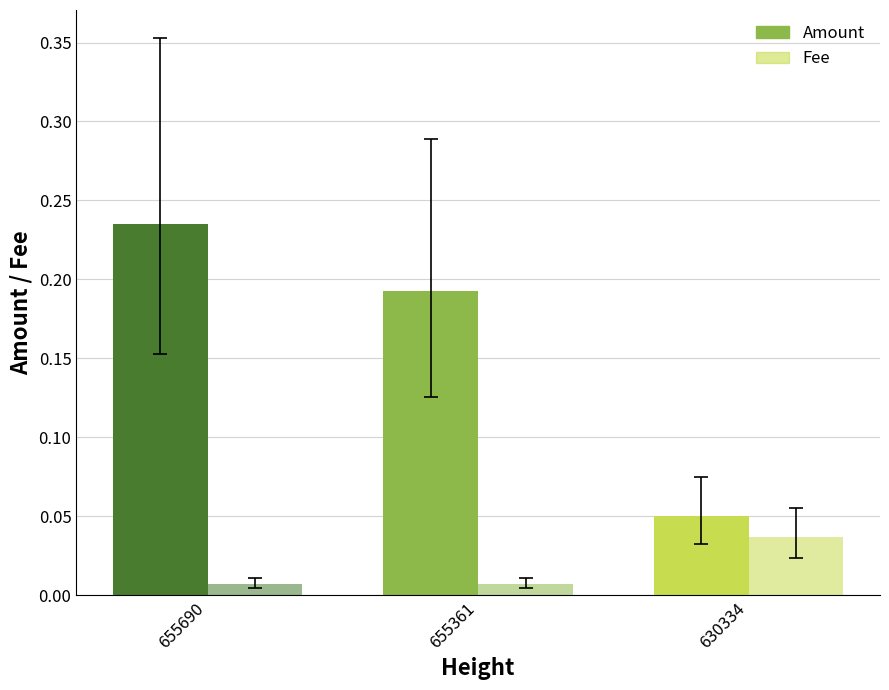

How many data points does each series have?

3